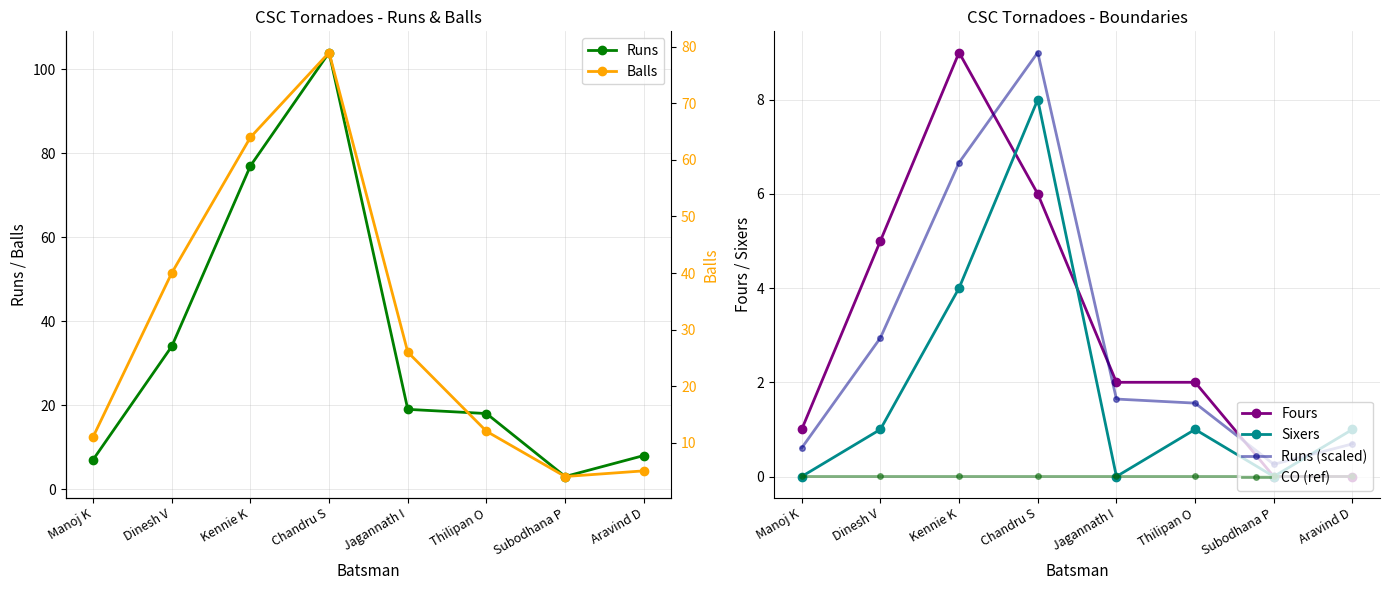

The value of Fours at Subodhana P is 0.0. True or false?

True